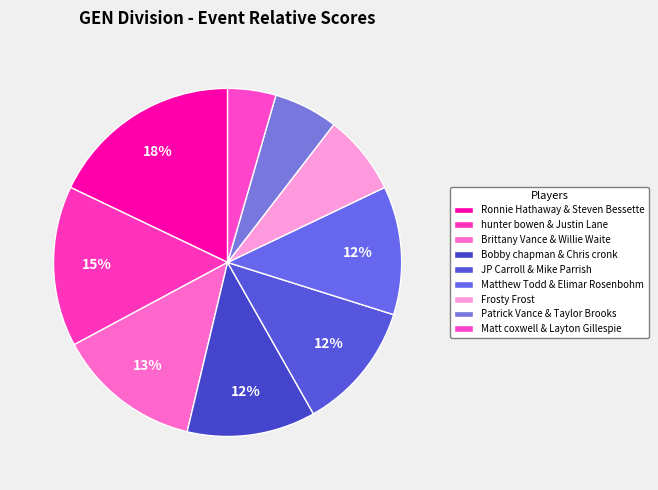

The hunter bowen & Justin Lane slice represents 6% of the pie. True or false?

False